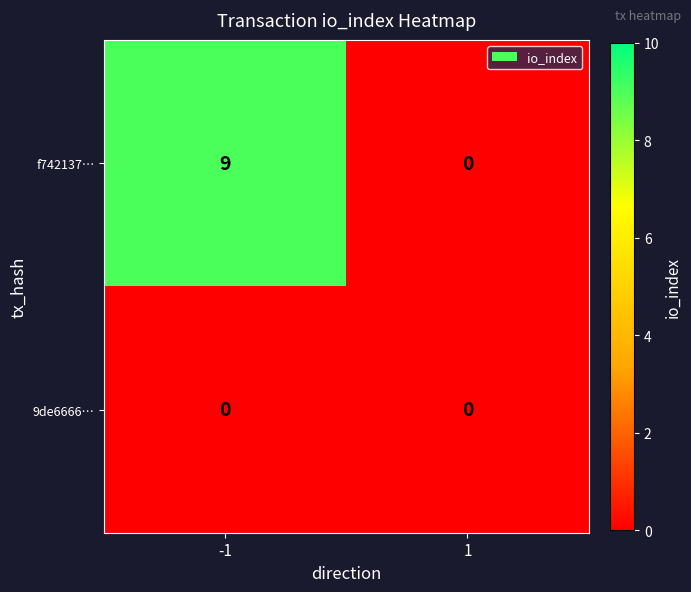

At how many categories does at least one series exceed 2?

1